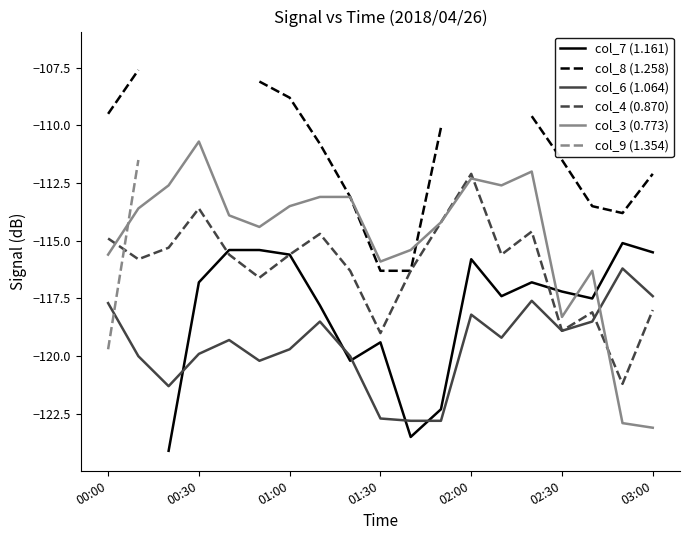

How many times do col_3 (0.773) and col_6 (1.064) cross each other?

1